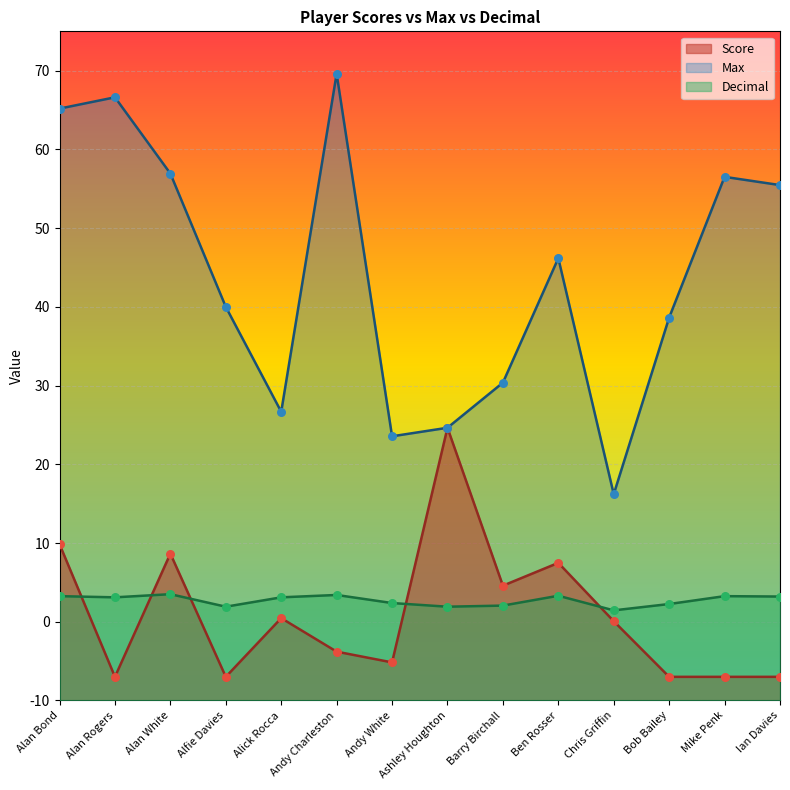

Which series has the largest Y range (max minus min)?

Max